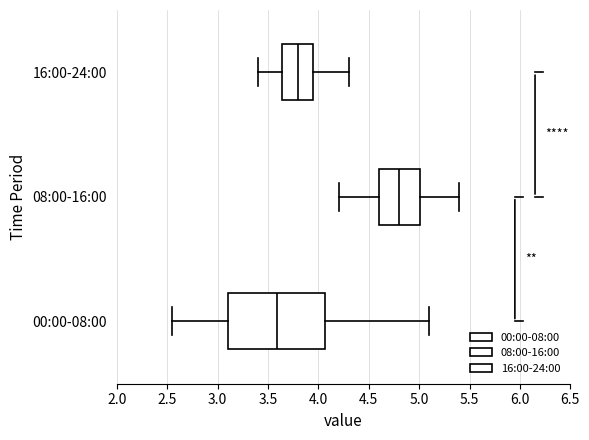

Which box has the furthest to the left median line?

00:00-08:00